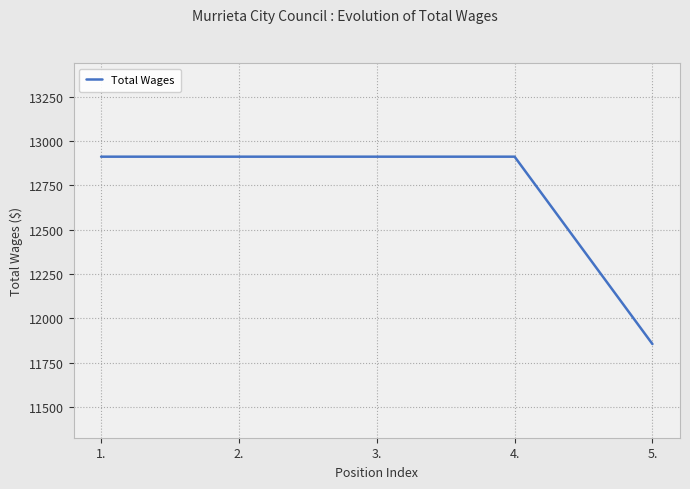

Which label corresponds to the smallest value in the chart?

5.